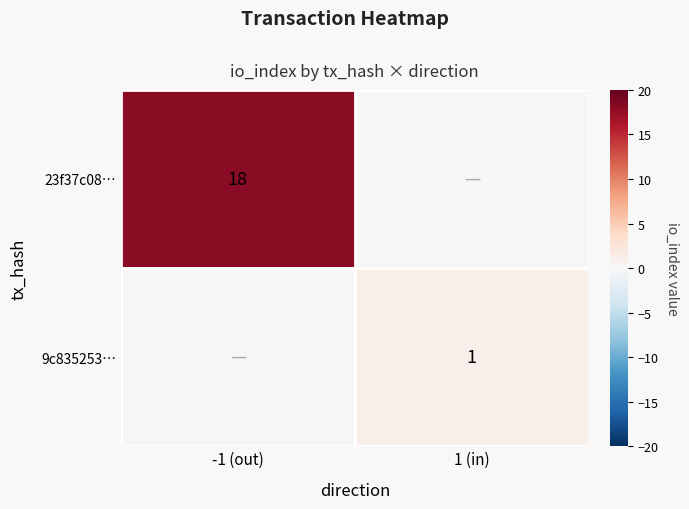

What is the total value across all series at 1 (in)?

1